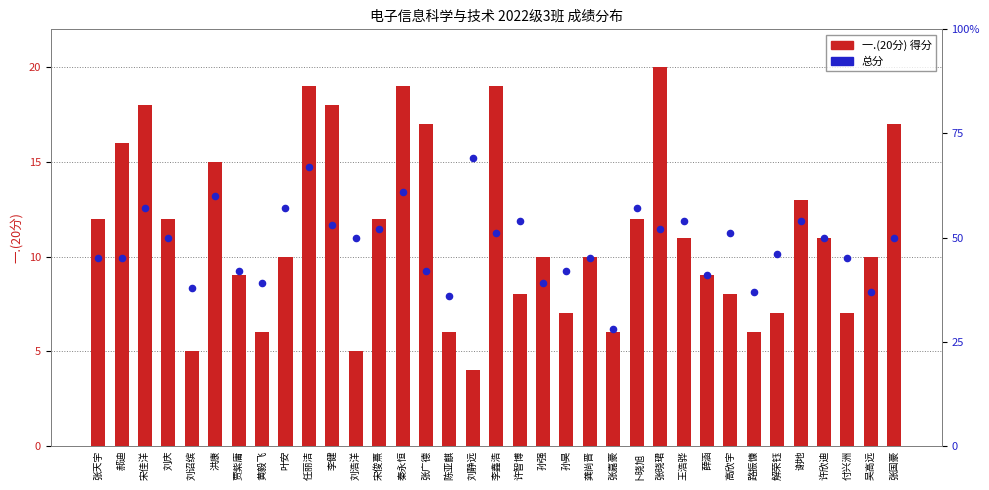

Which series contains the lowest Y value?

一.(20分)